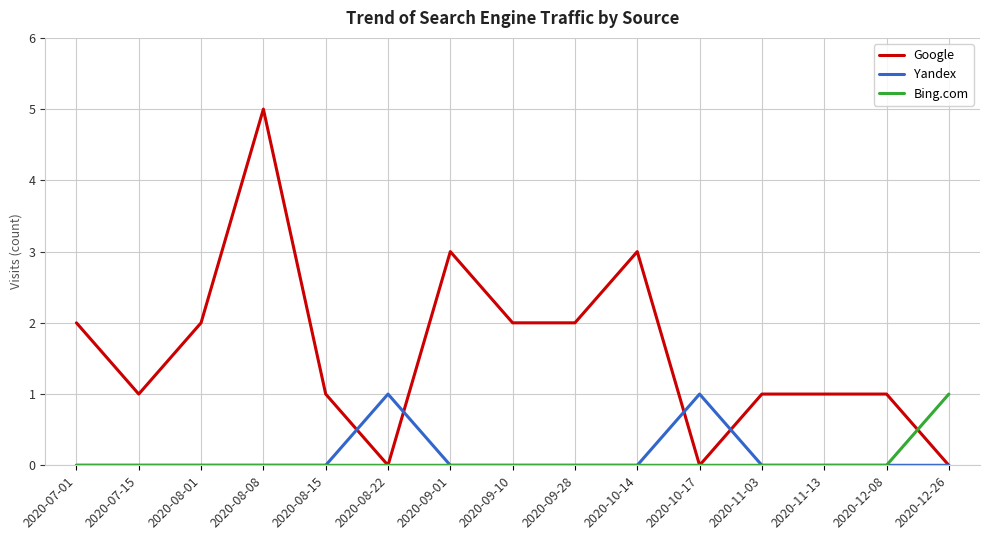

At which category is the sum across all series the highest?

2020-08-08